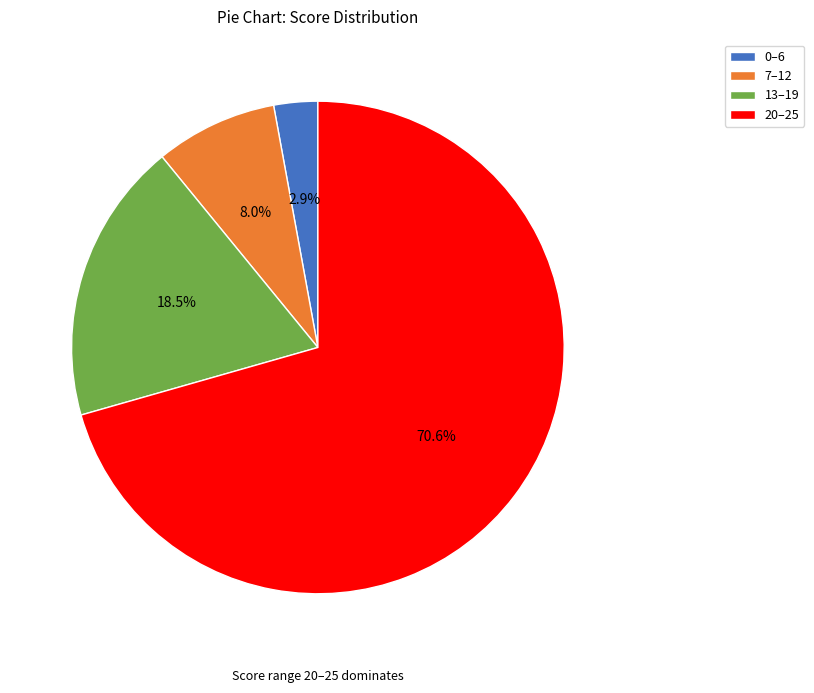

Which category has the smallest portion of the pie?

0–6